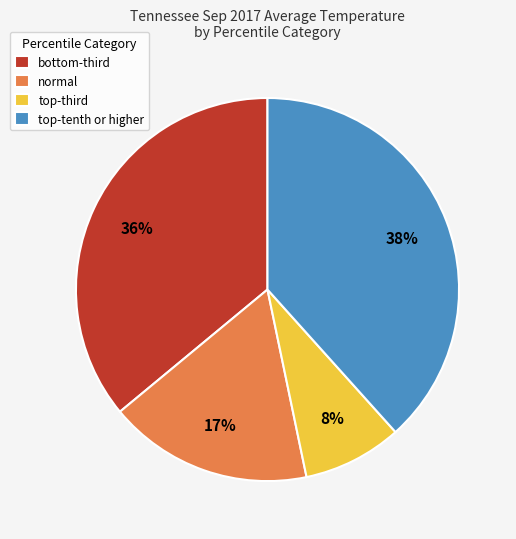

True or false: normal accounts for 17% of the total.

True